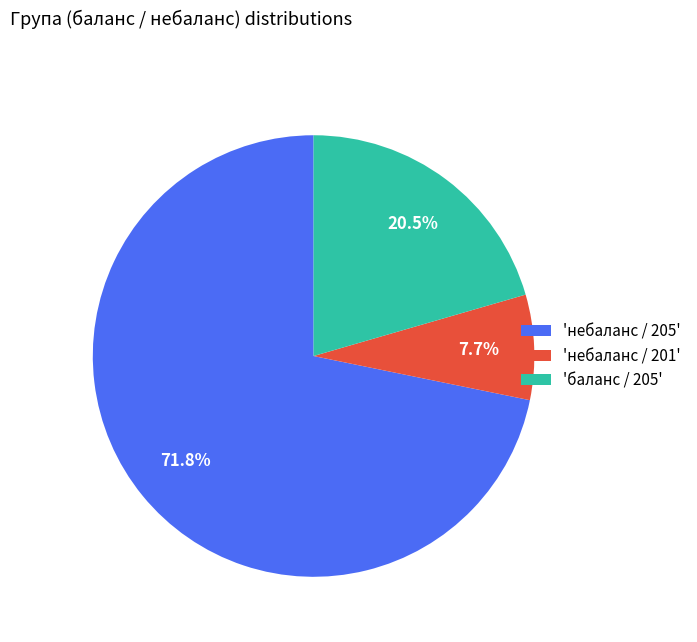

Do 'небаланс / 205' and 'баланс / 205' together represent more than half of the pie?

Yes